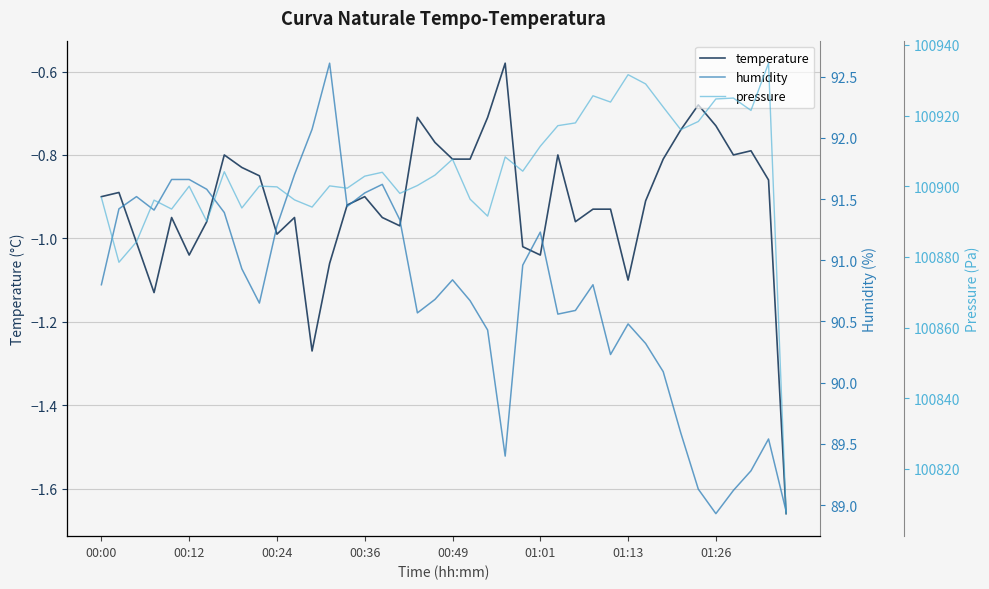

At how many categories does at least one series exceed 15942?

40